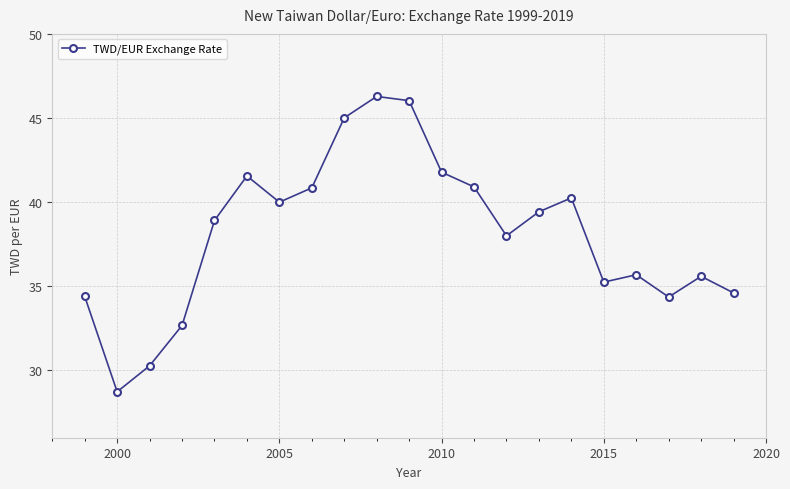

What is the value of the 16th point from the left?

40.3